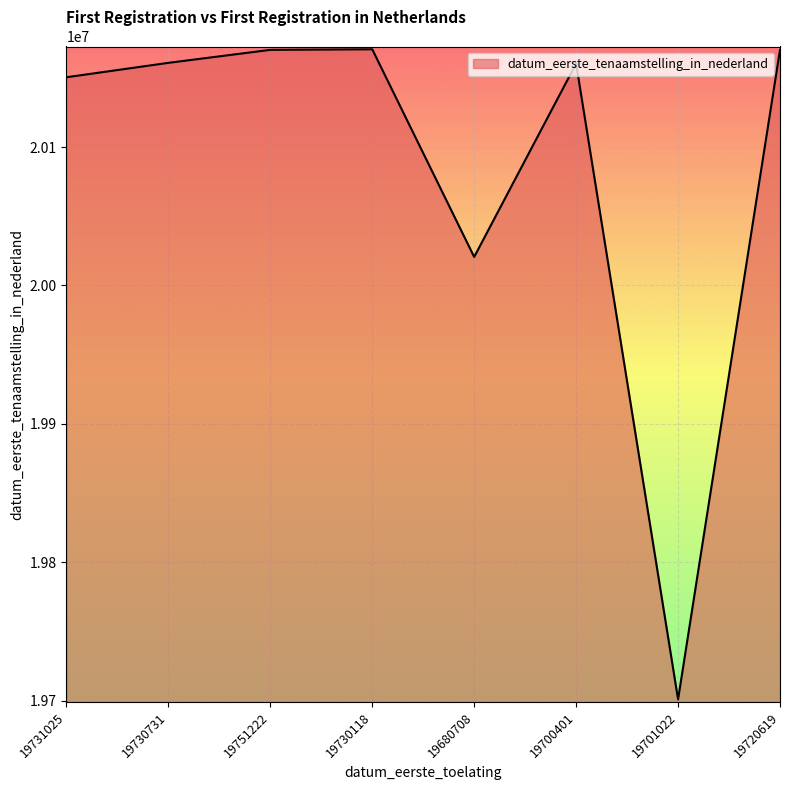

True or false: there are more than 1 points higher than both neighbors.

True